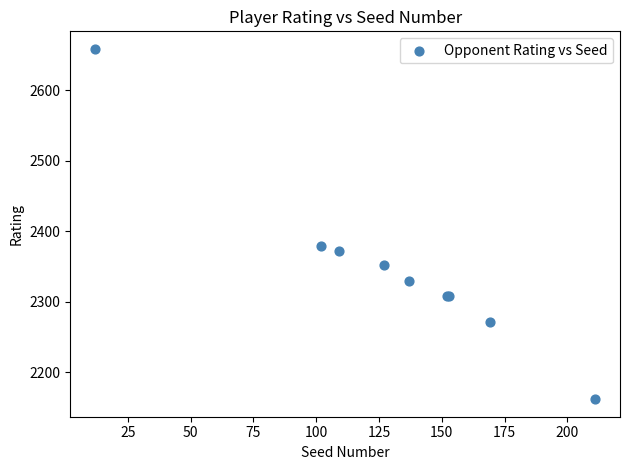

What Y value in the scatter plot is closest to 2410?

2380